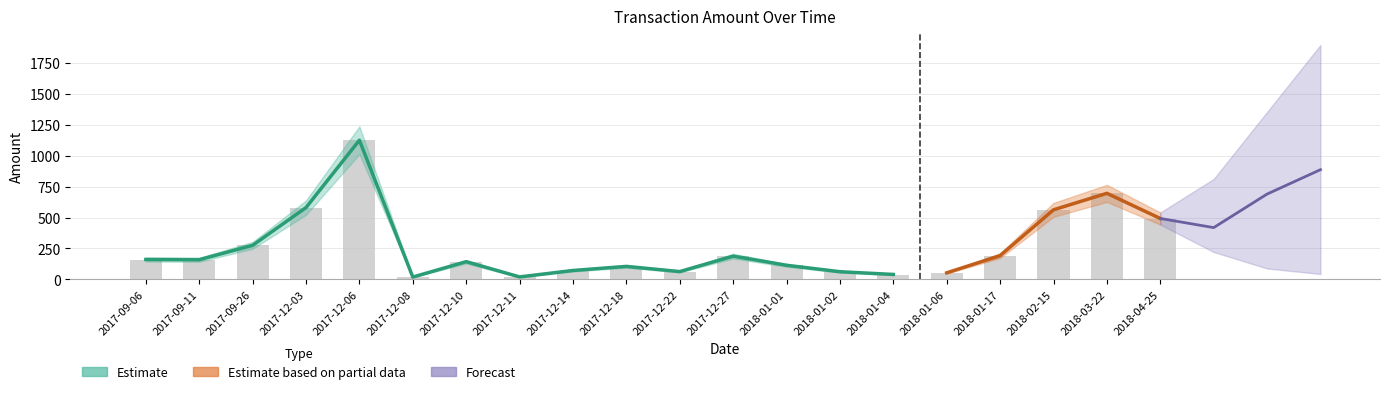

What is the average value?

256